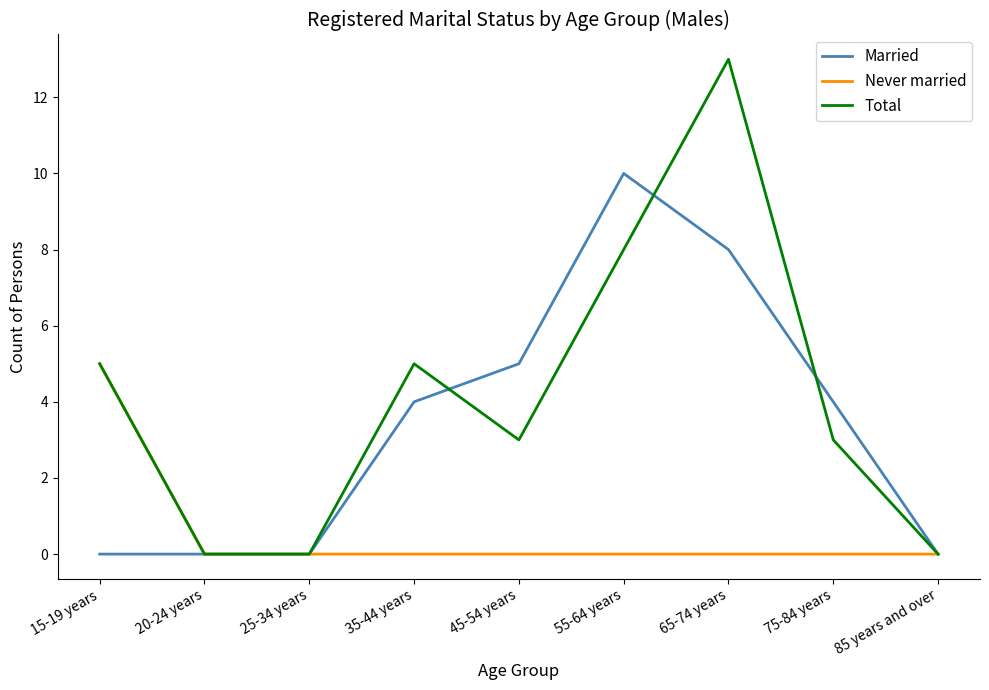

How many Married values are between 0 and 5?

7